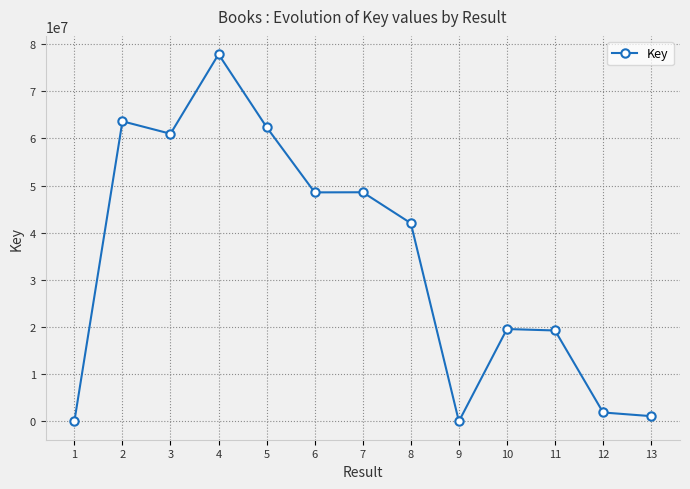

What is the average value?

34290032